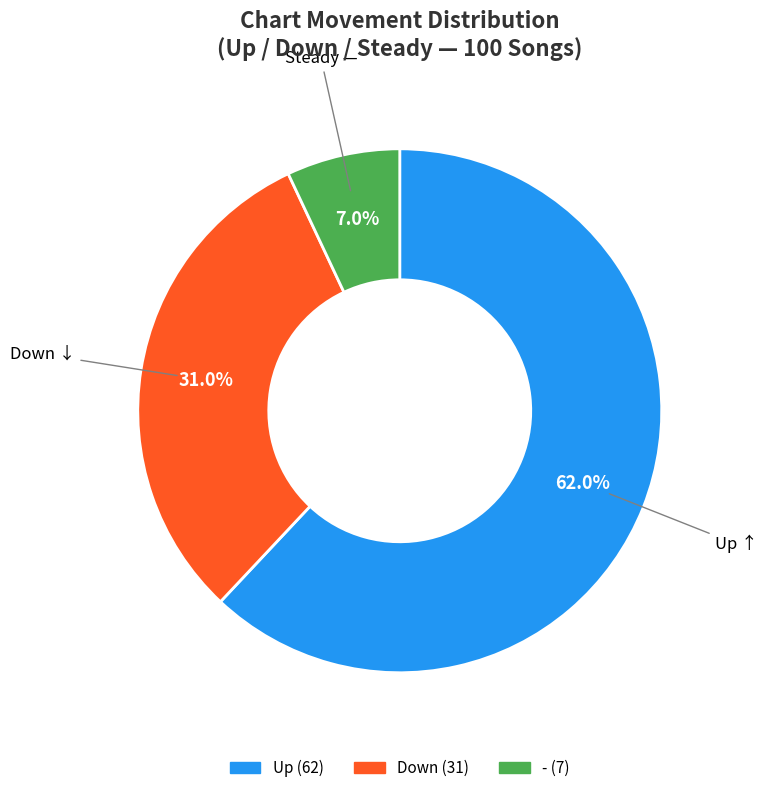

Which category has the biggest portion of the pie?

Up ↑